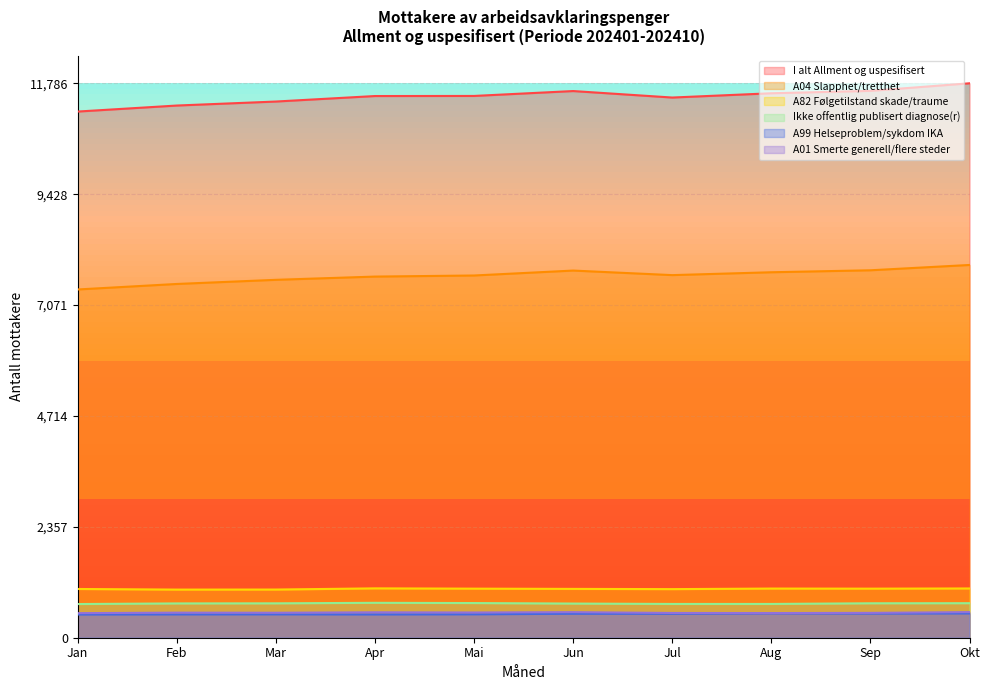

How many lines are shown in the chart?

6